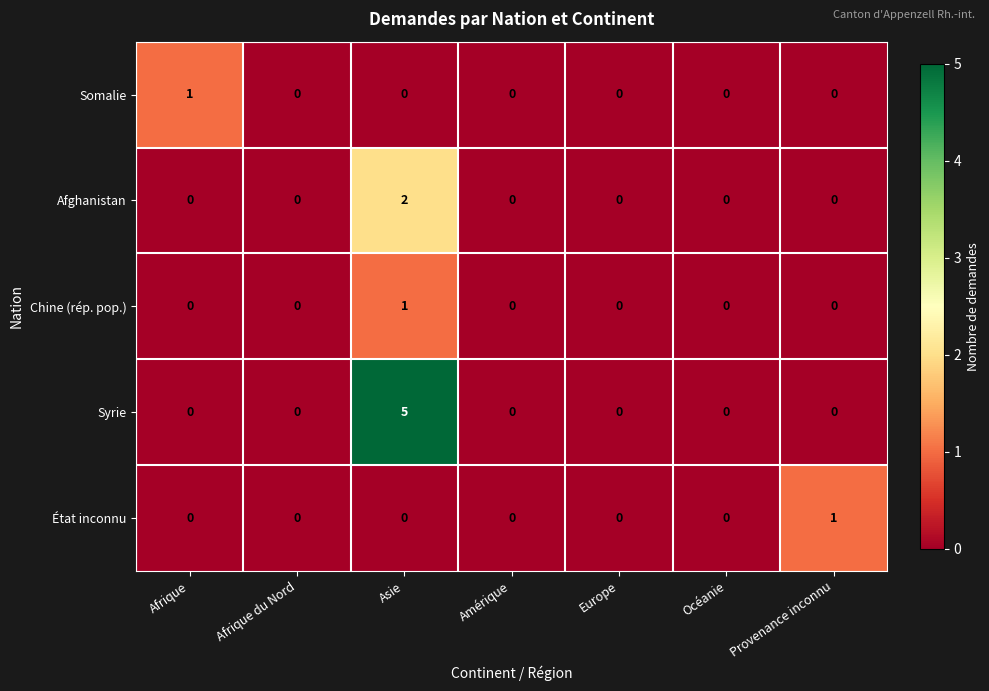

What is the highest value of the Syrie series?

5